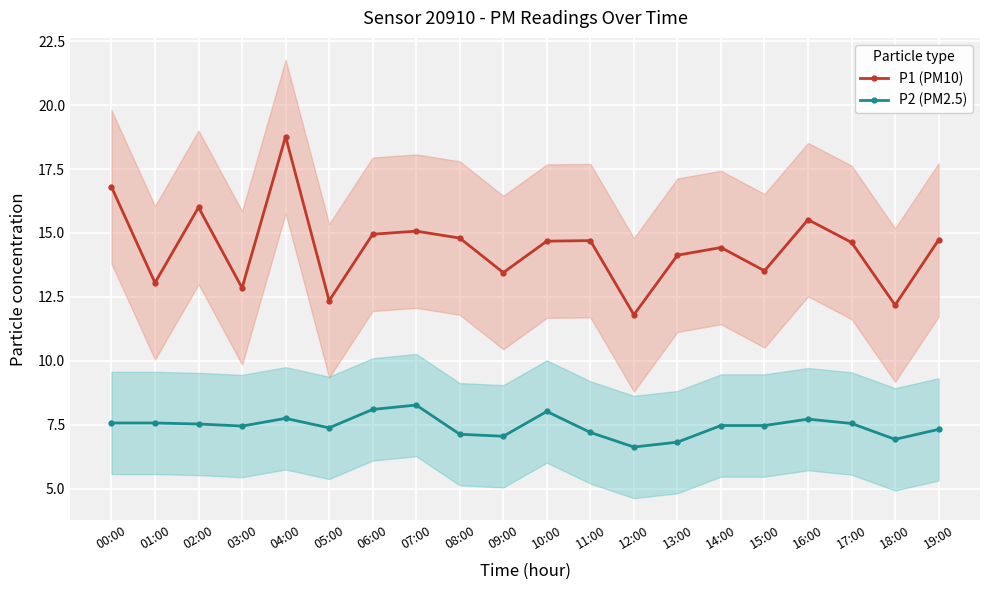

Which category has the lowest value across all series?

12:00